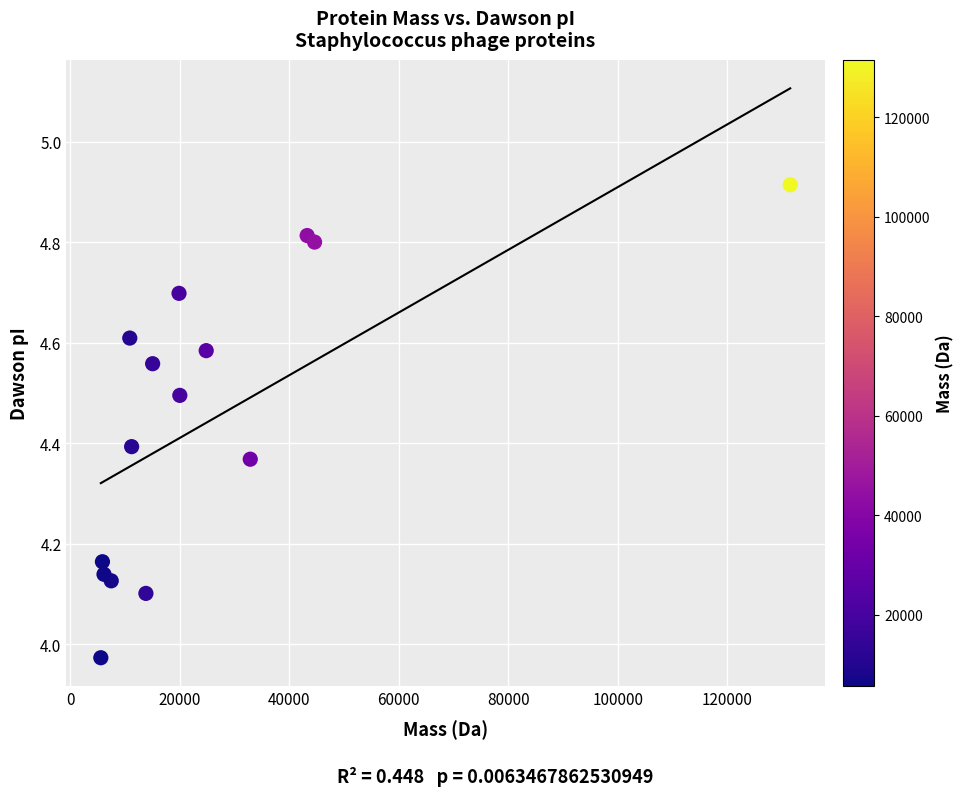

What is the range of Y values (max minus min)?

0.9